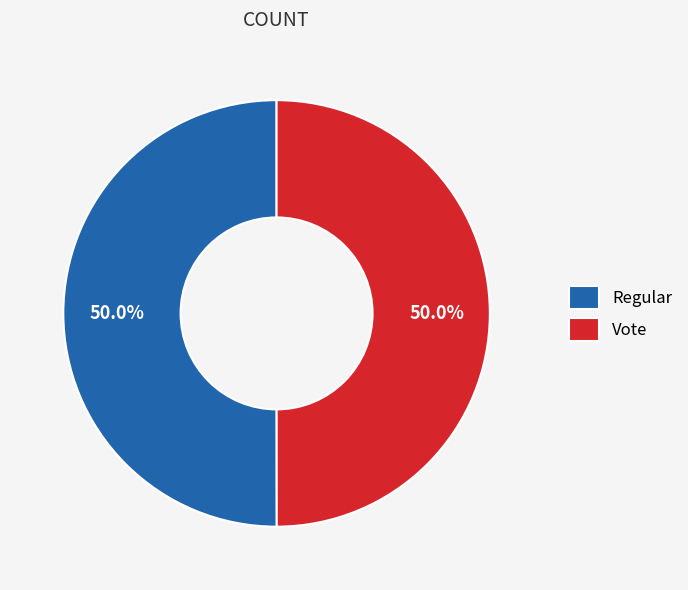

Is it true that Vote is 56% of the pie?

False